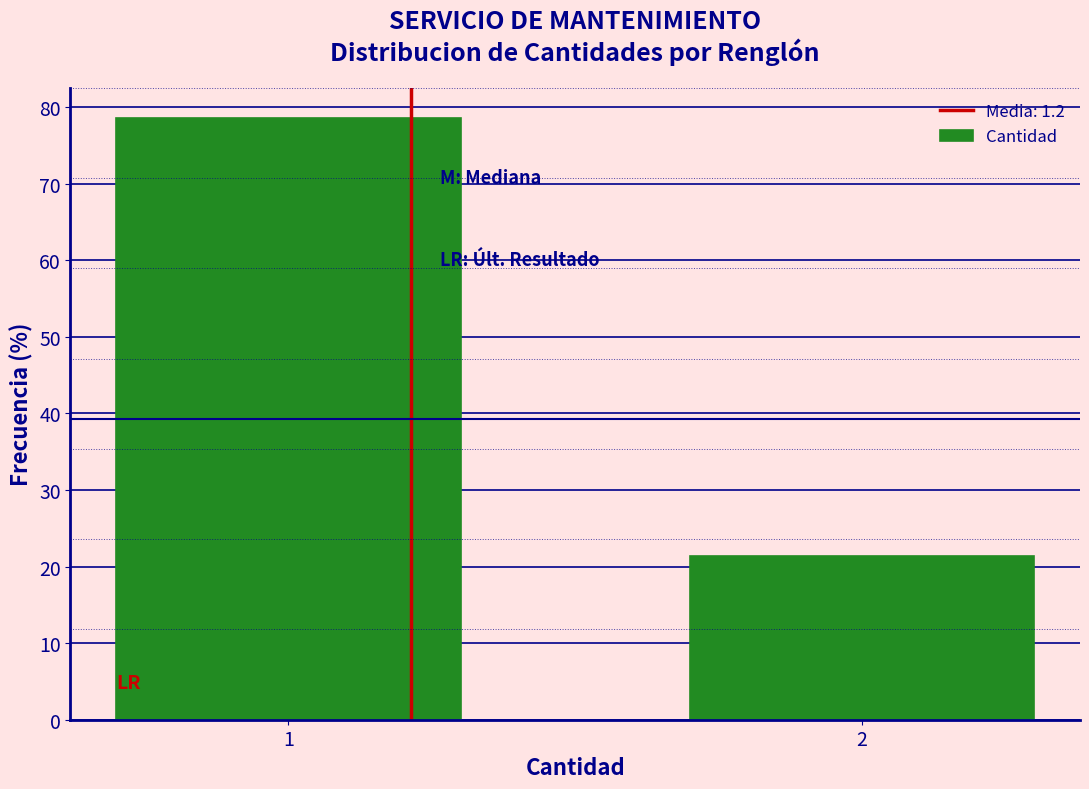

Reading left to right, list all the values displayed in this chart.

78.6	21.4